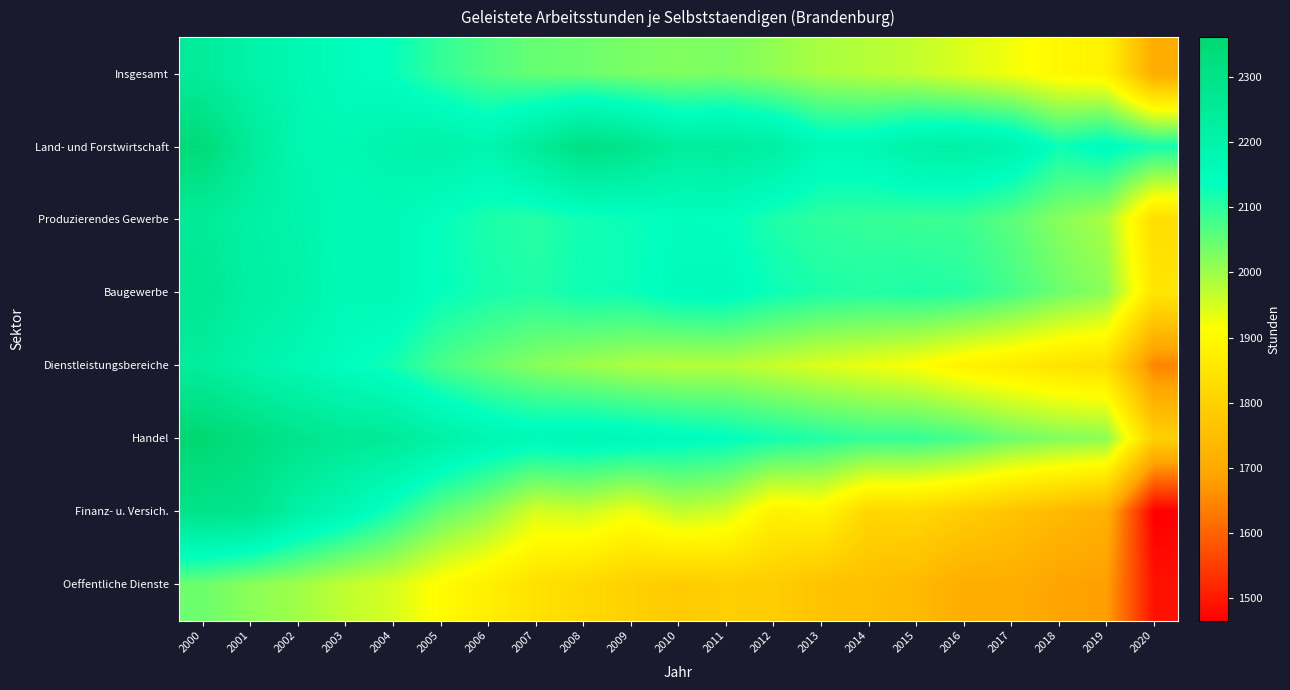

Which series has the largest total across all categories?

Land- und Forstwirtschaft